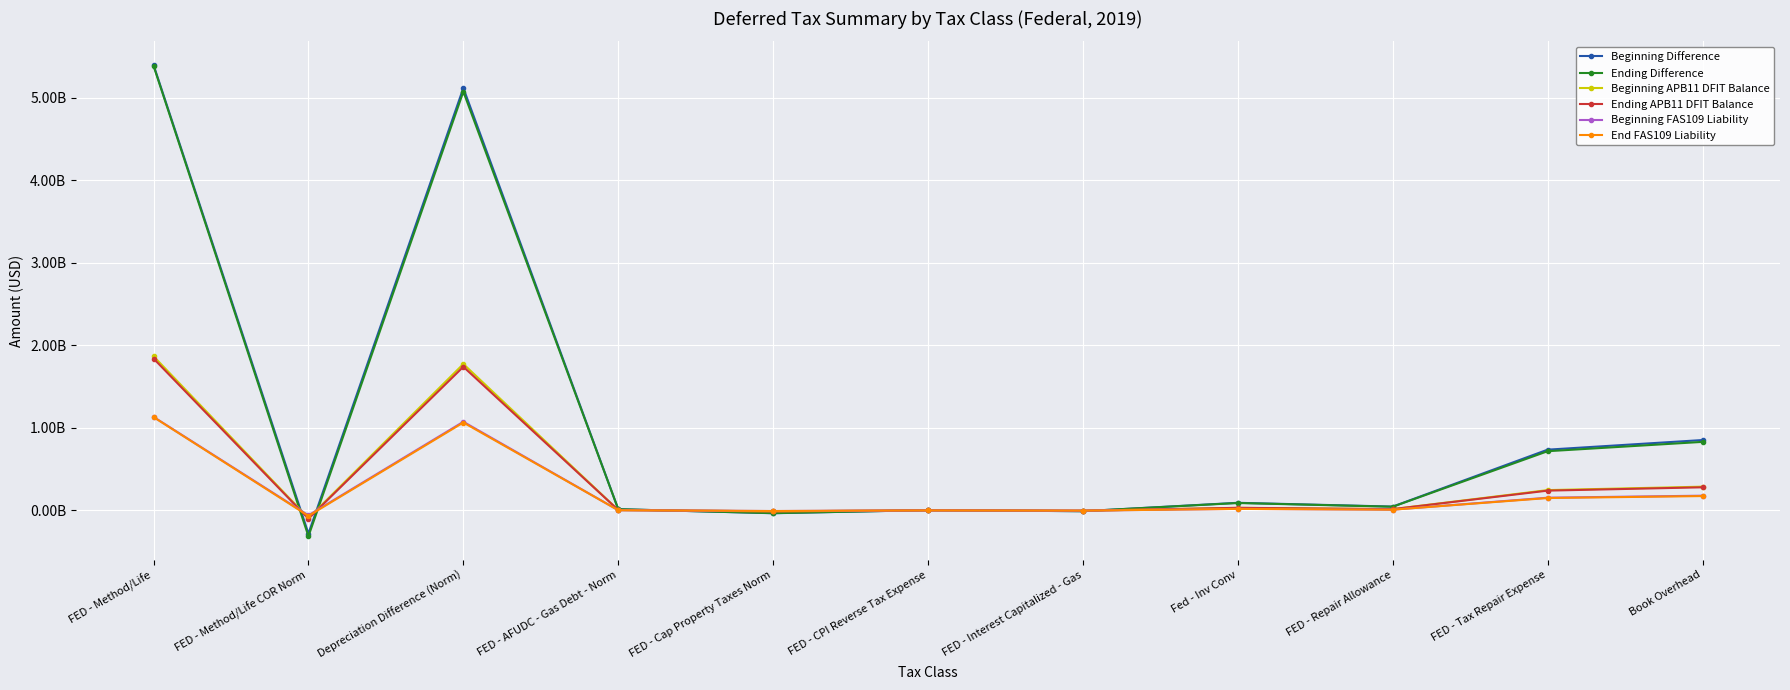

How many positive values does the Beginning Difference series have?

8